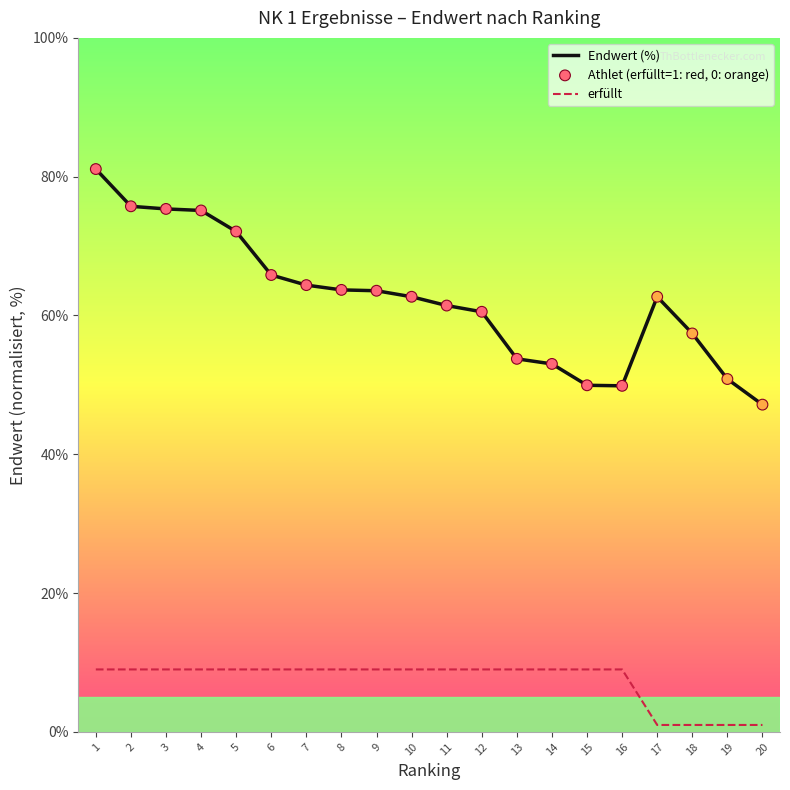

Which series has the largest total across all categories?

Endwert (%)